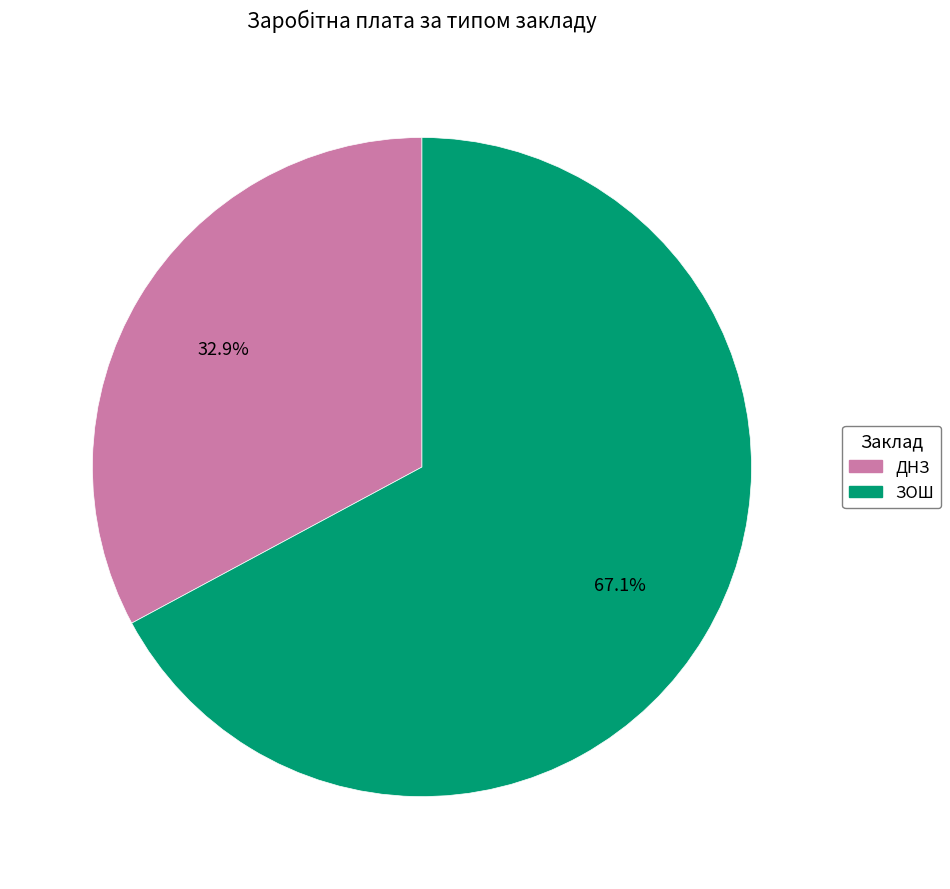

To the nearest percent, what is the average slice percentage?

50%